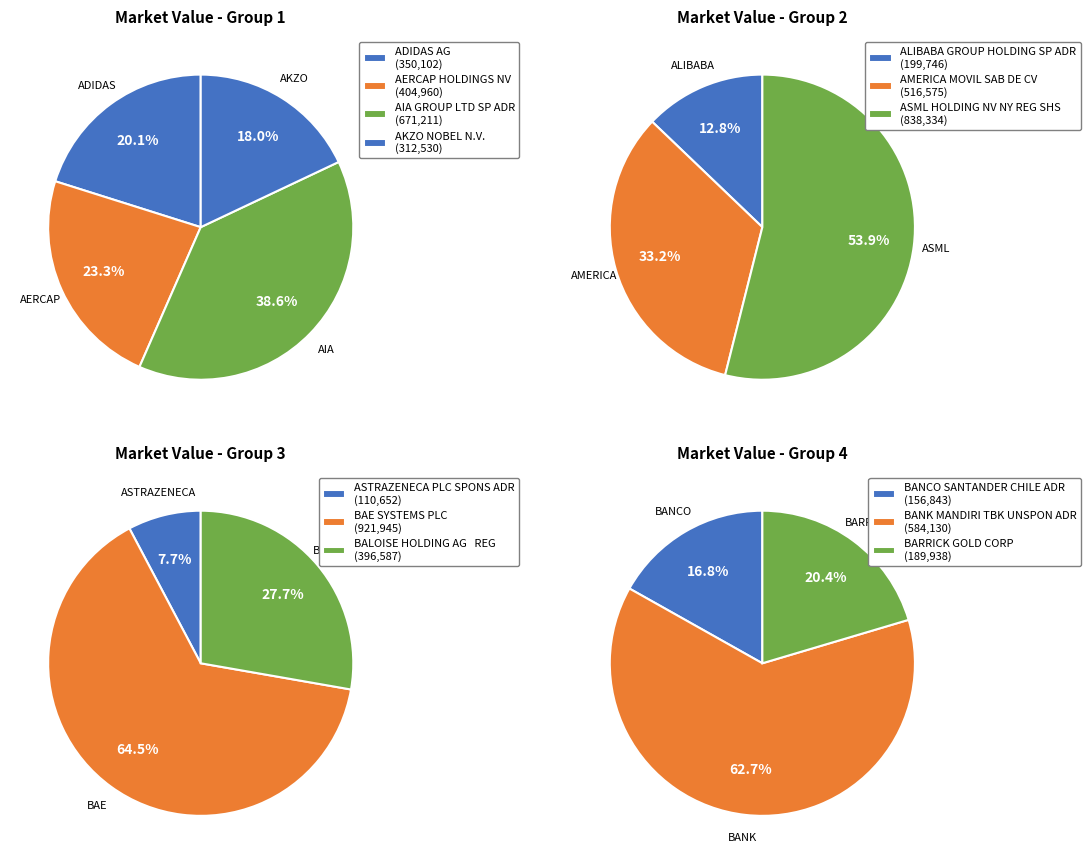

Is it true that AMERICA MOVIL SAB DE CV is 1% of the pie?

False